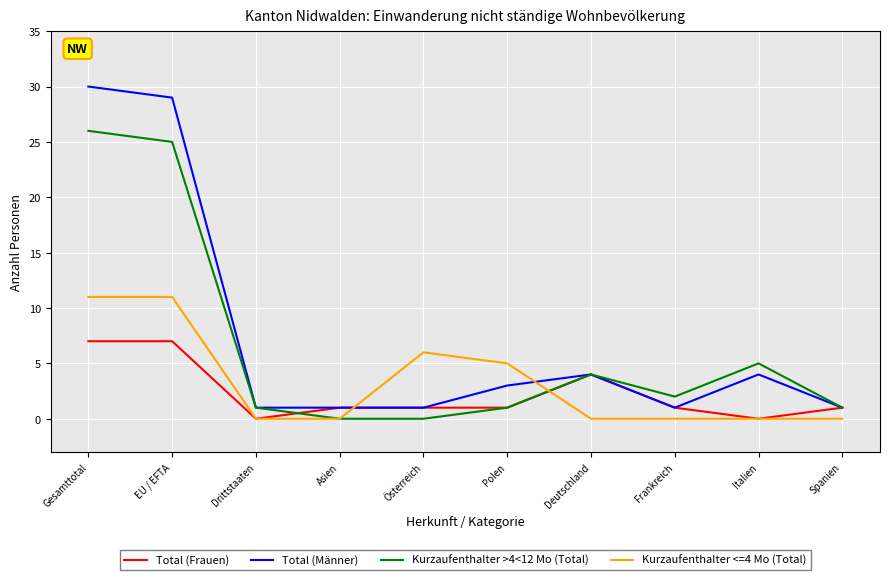

Where is Kurzaufenthalter <=4 Mo (Total) nearest to the value 5?

Polen